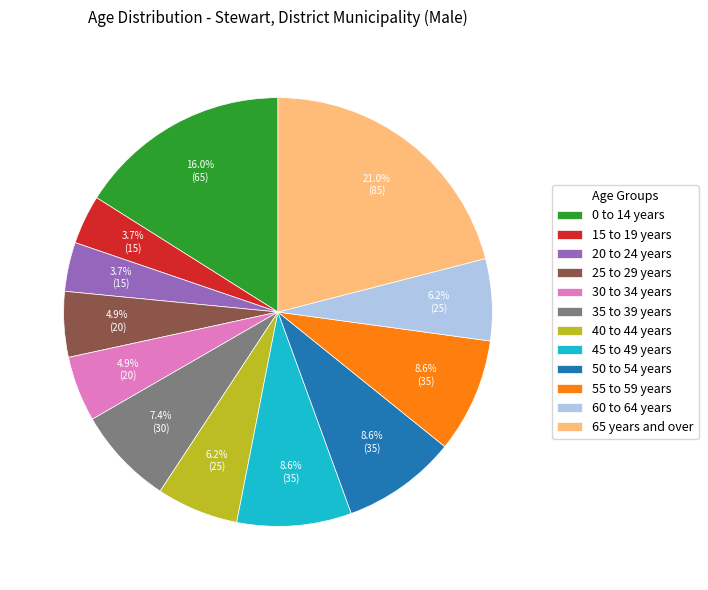

Combined, what portion of the pie is 15 to 19 years and 40 to 44 years?

9.9%